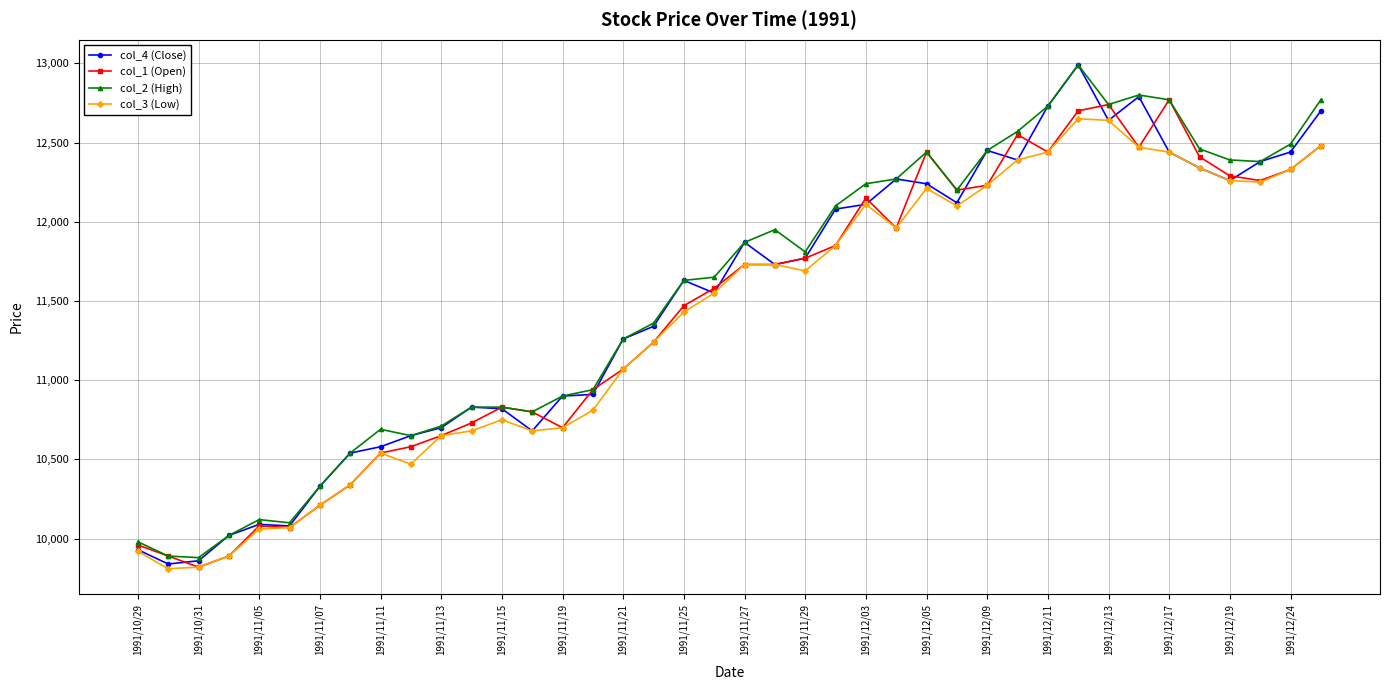

What is the value of the col_3 (Low) point at the 36th from the left?

12340